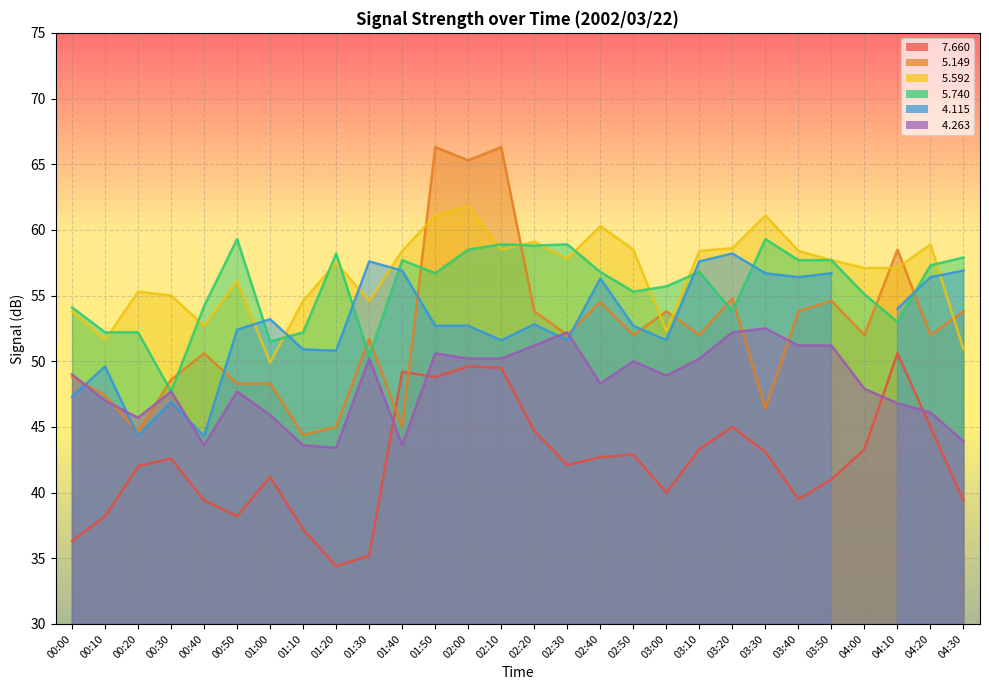

In   5.740, how many points are lower than both neighbors (excluding endpoints)?

8